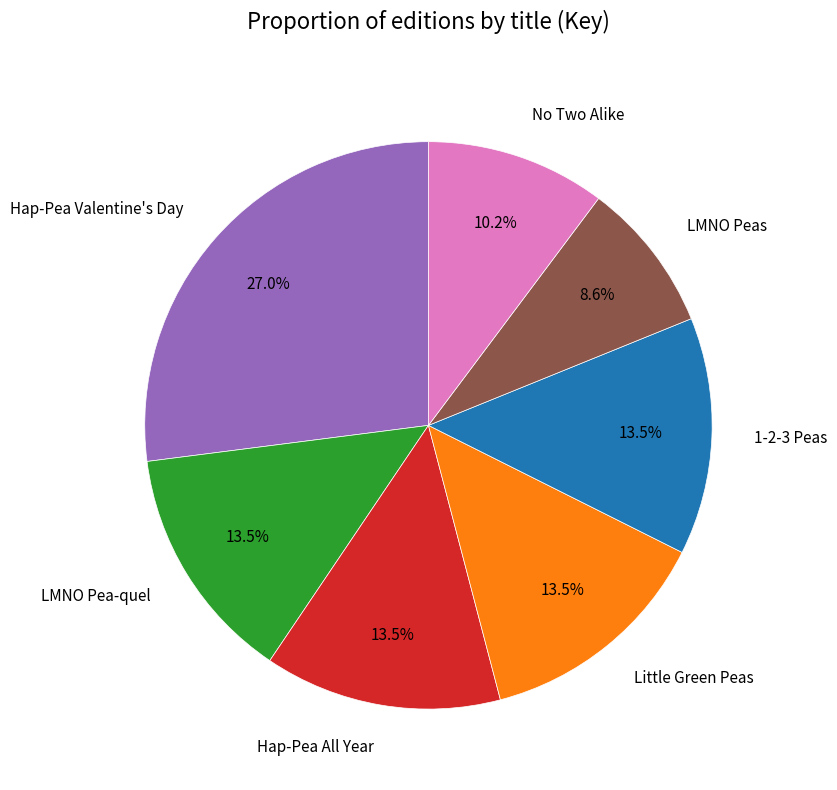

Count the number of slices in the pie.

7